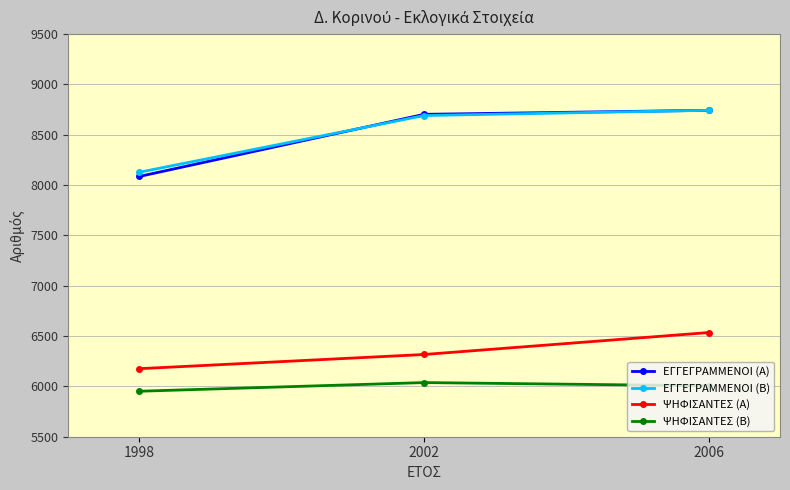

What is the sum of all ΨΗΦΙΣΑΝΤΕΣ (Α) values?

19028